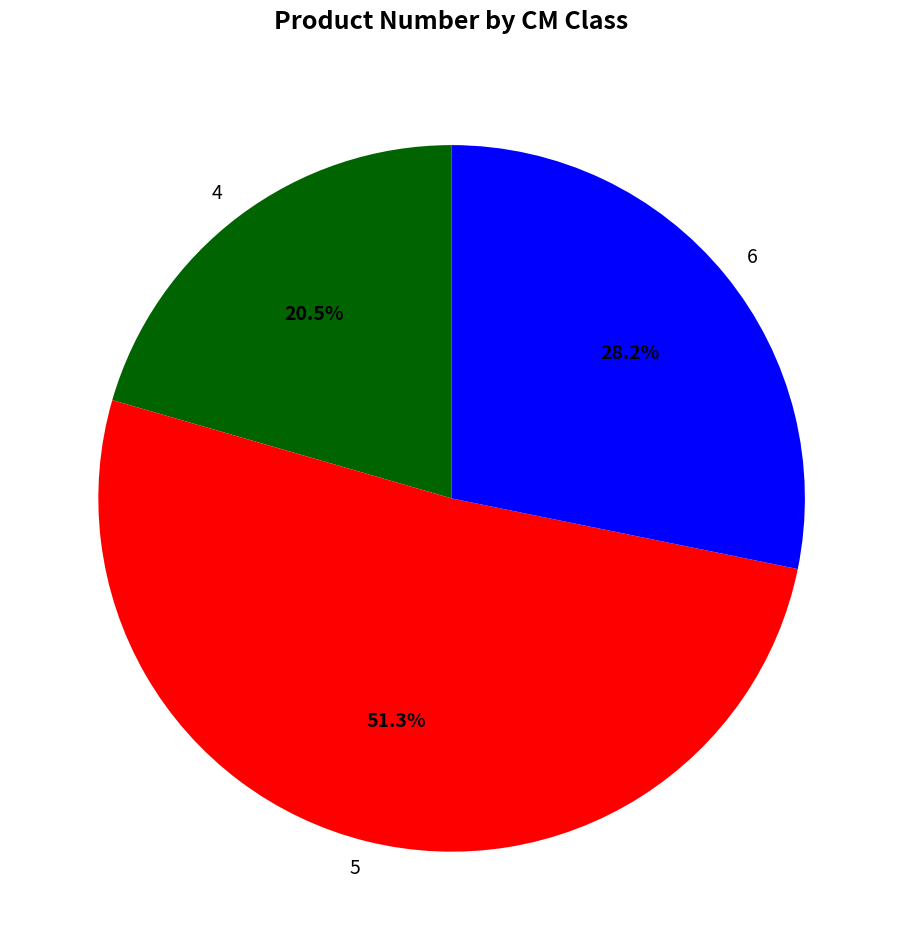

Does 4 represent more than half of the total?

No